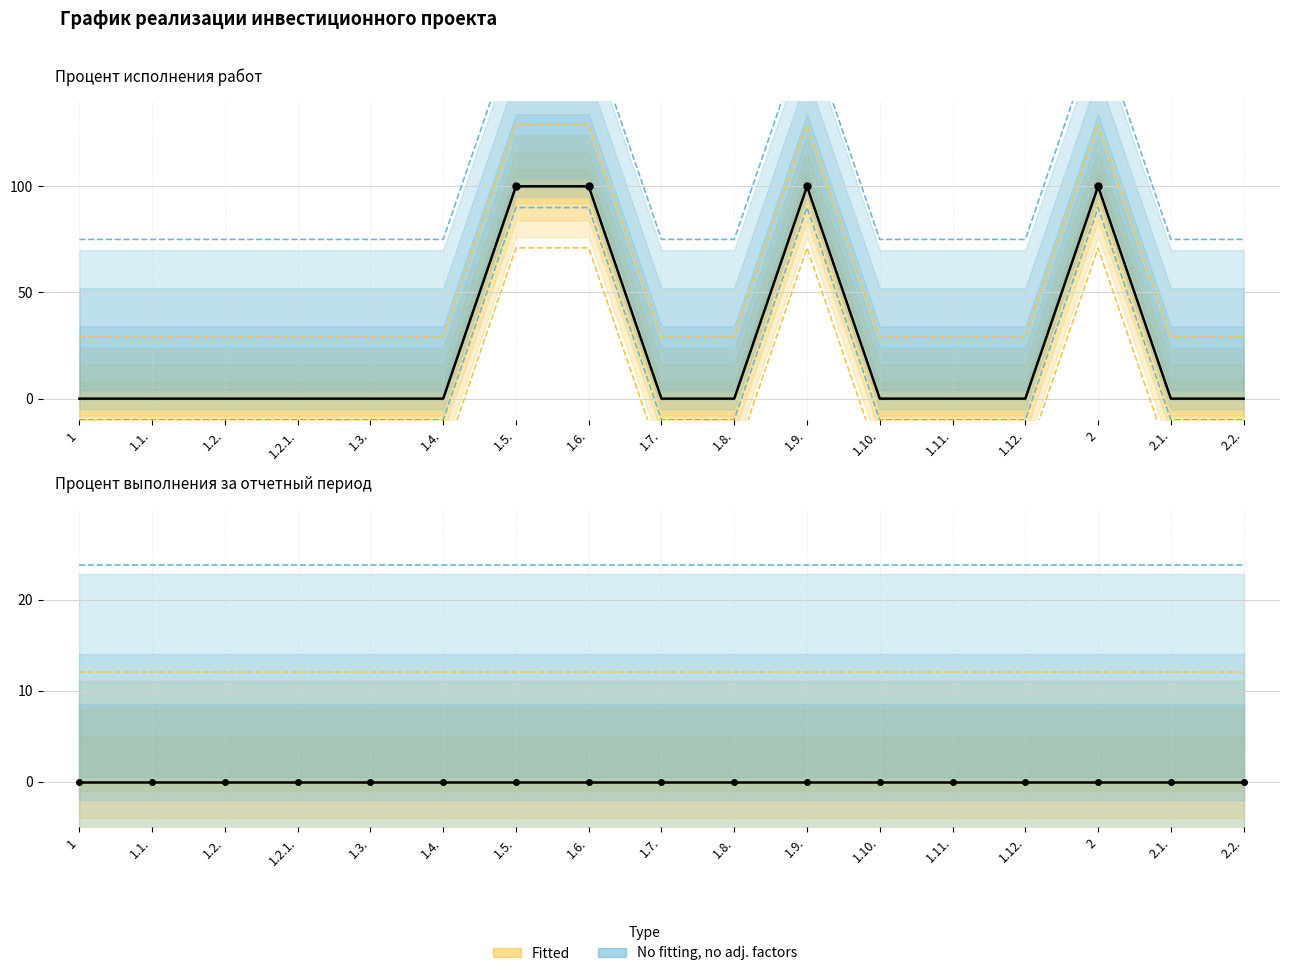

What is the sum of all values?

893